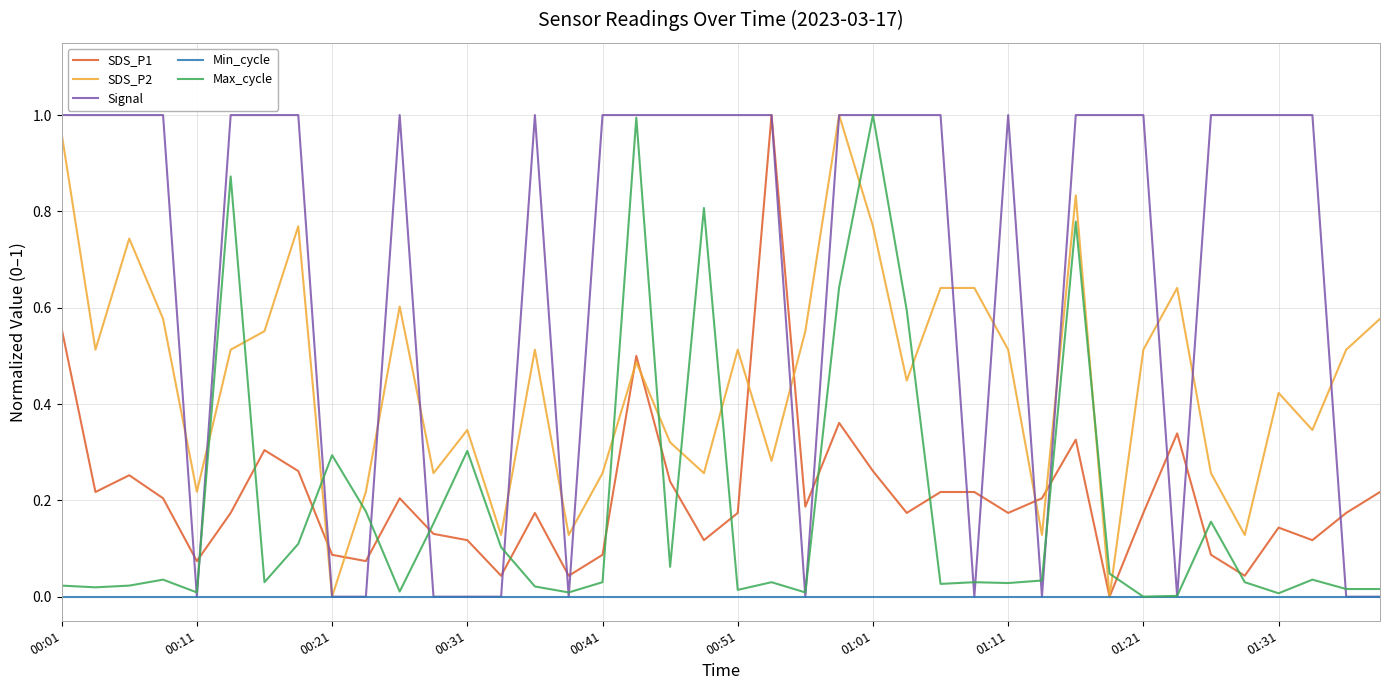

Which series has the largest total across all categories?

Signal